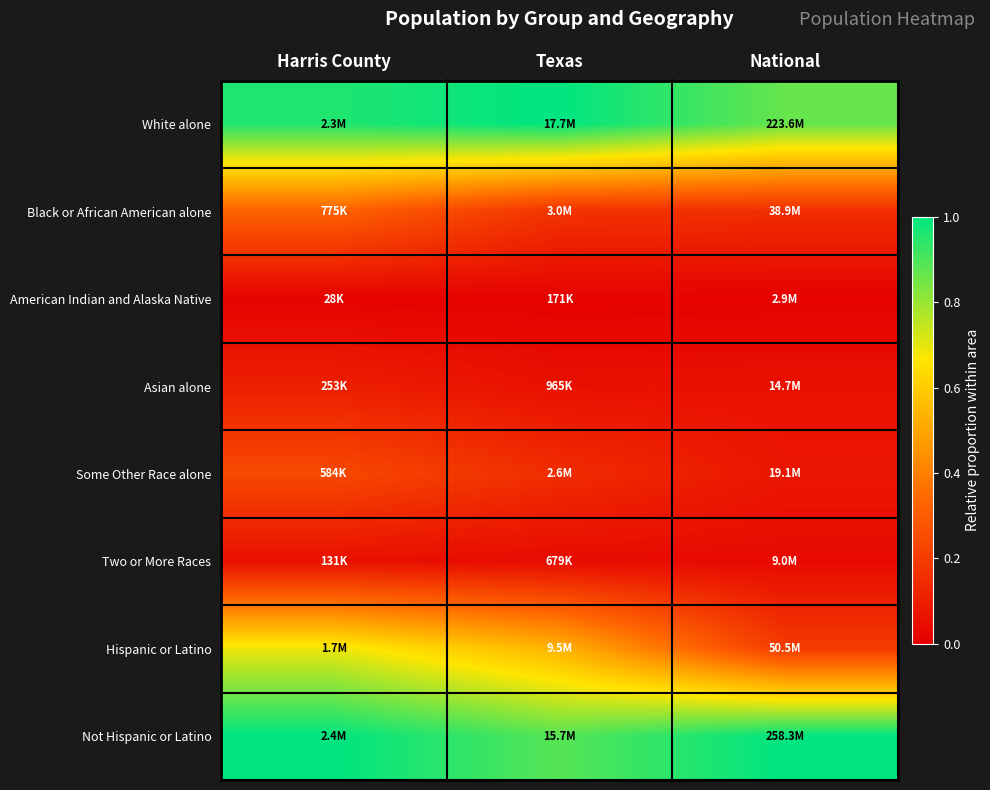

Reading left to right, extract all data points from this chart.

White alone: Harris County=1.0	Texas=1.0	National=0.9
Black or African American alone: Harris County=0.3	Texas=0.2	National=0.2
American Indian and Alaska Native: Harris County=0.0	Texas=0.0	National=0.0
Asian alone: Harris County=0.1	Texas=0.1	National=0.1
Some Other Race alone: Harris County=0.2	Texas=0.1	National=0.1
Two or More Races: Harris County=0.1	Texas=0.0	National=0.0
Hispanic or Latino: Harris County=0.7	Texas=0.5	National=0.2
Not Hispanic or Latino: Harris County=1.0	Texas=0.9	National=1.0